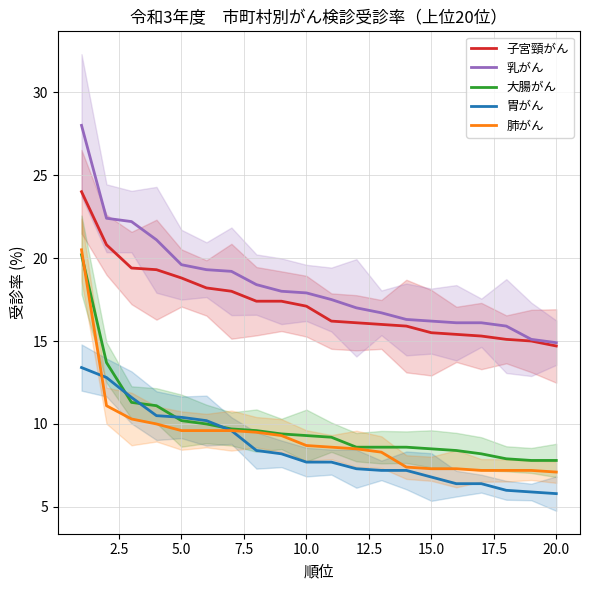

True or false: 大腸がん has a value of 10.2 at 5.0.

True